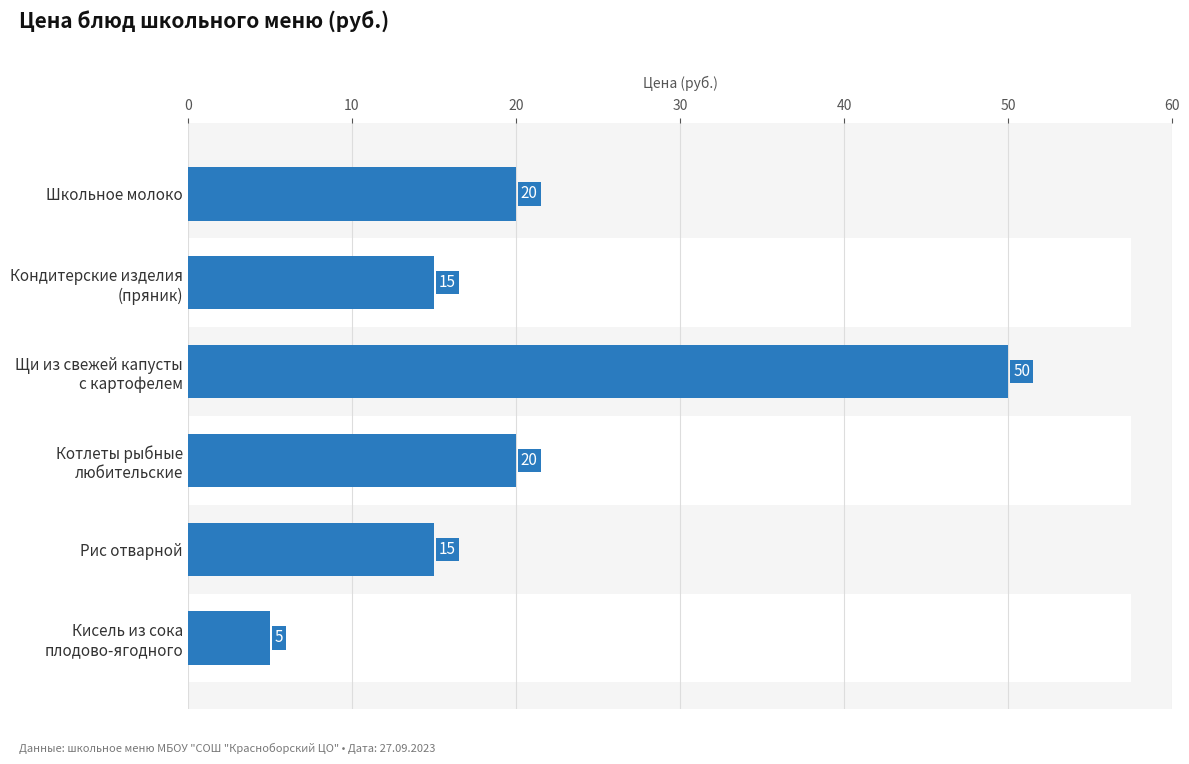

How many values exceed 20?

1